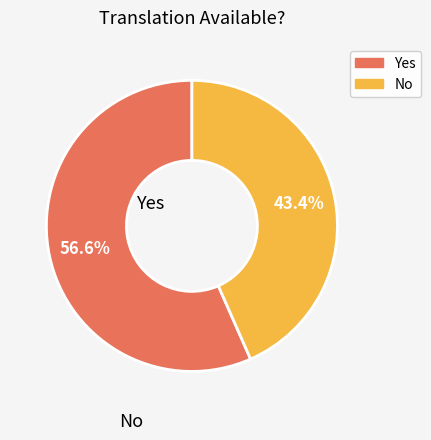

How many slices are in this pie chart?

2